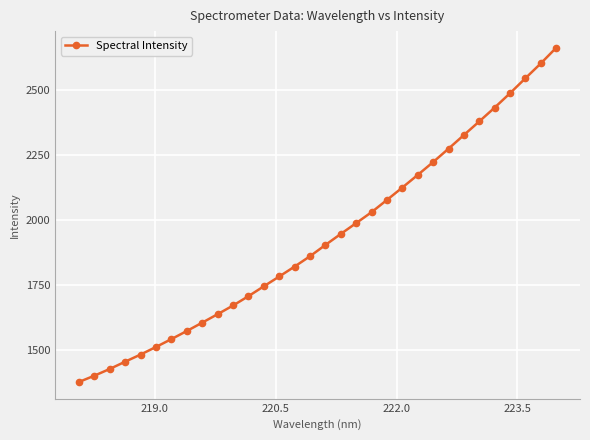

What is the maximum value shown in the chart?

2662.6